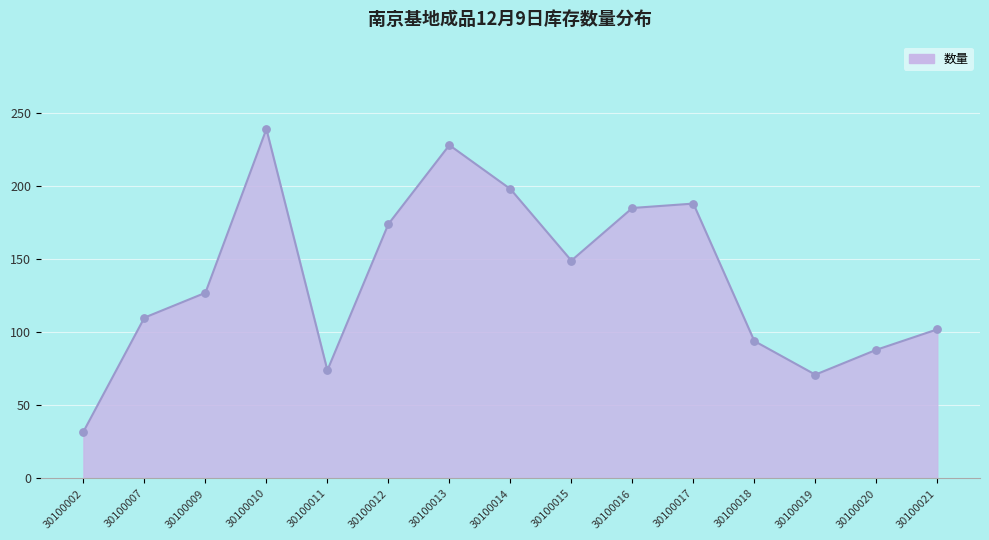

What is the change in value from 30100009 to 30100011?

-53